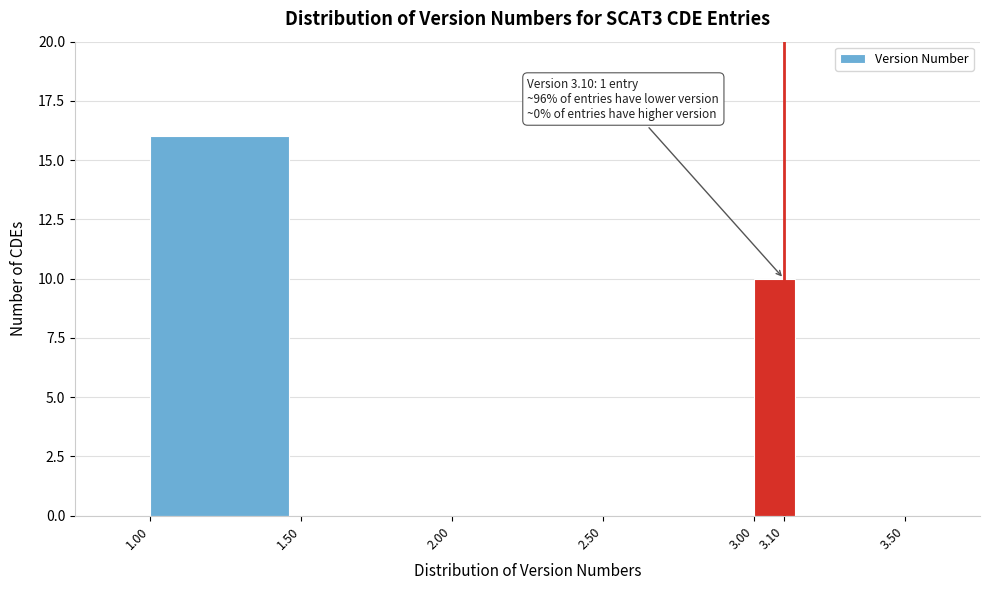

Which range on the x-axis has the tallest bar?

1.00 to 1.50